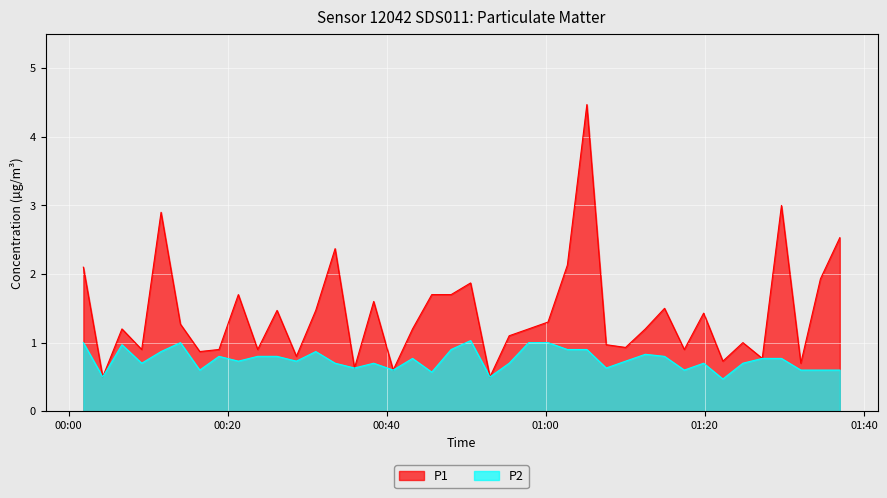

How many lines are shown in the chart?

2